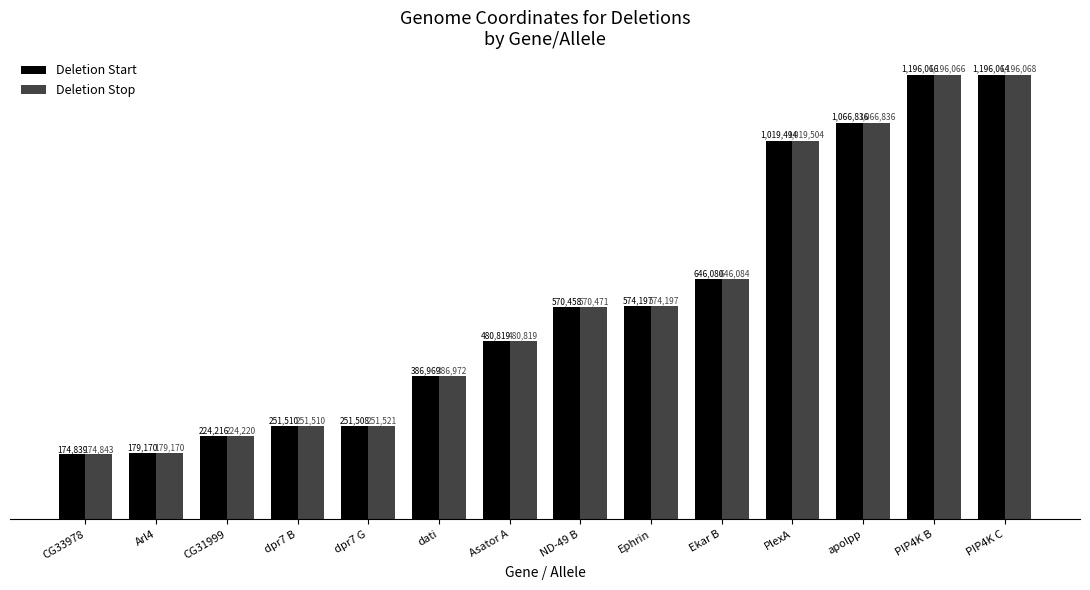

Which series has the largest range (max minus min)?

Deletion Start